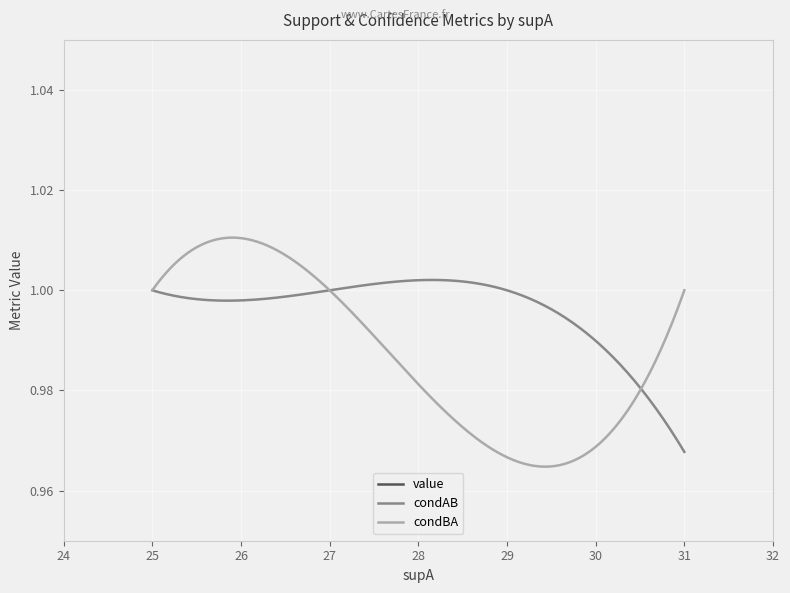

What is the value of the condBA point at the 1st from the left?

1.0